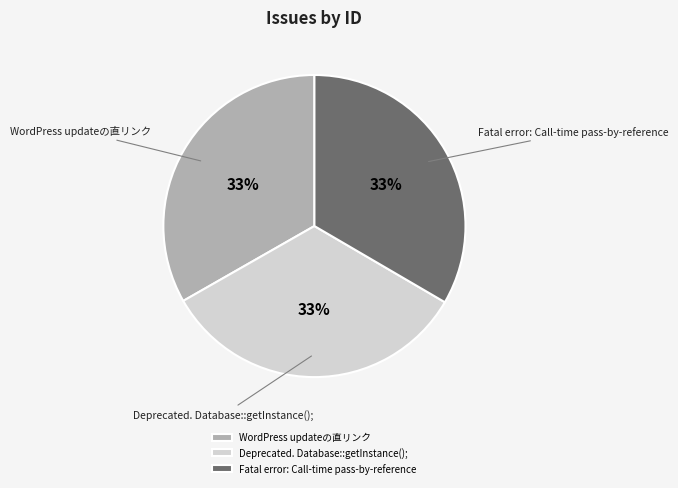

What is the ratio of the value at Deprecated. Database::getInstance(); to the value at Fatal error: Call-time pass-by-reference?

1.0